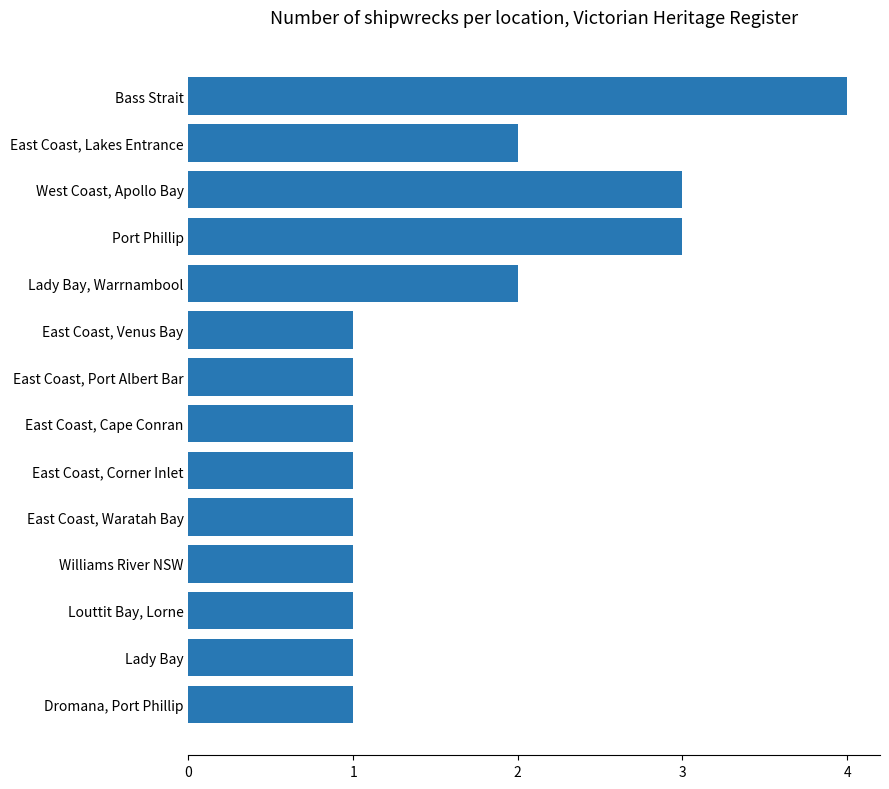

Reading bottom to top, transcribe all the data shown in this chart.

Dromana, Port Phillip=1	Lady Bay=1	Louttit Bay, Lorne=1	Williams River NSW=1	East Coast, Waratah Bay=1	East Coast, Corner Inlet=1	East Coast, Cape Conran=1	East Coast, Port Albert Bar=1	East Coast, Venus Bay=1	Lady Bay, Warrnambool=2	Port Phillip=3	West Coast, Apollo Bay=3	East Coast, Lakes Entrance=2	Bass Strait=4